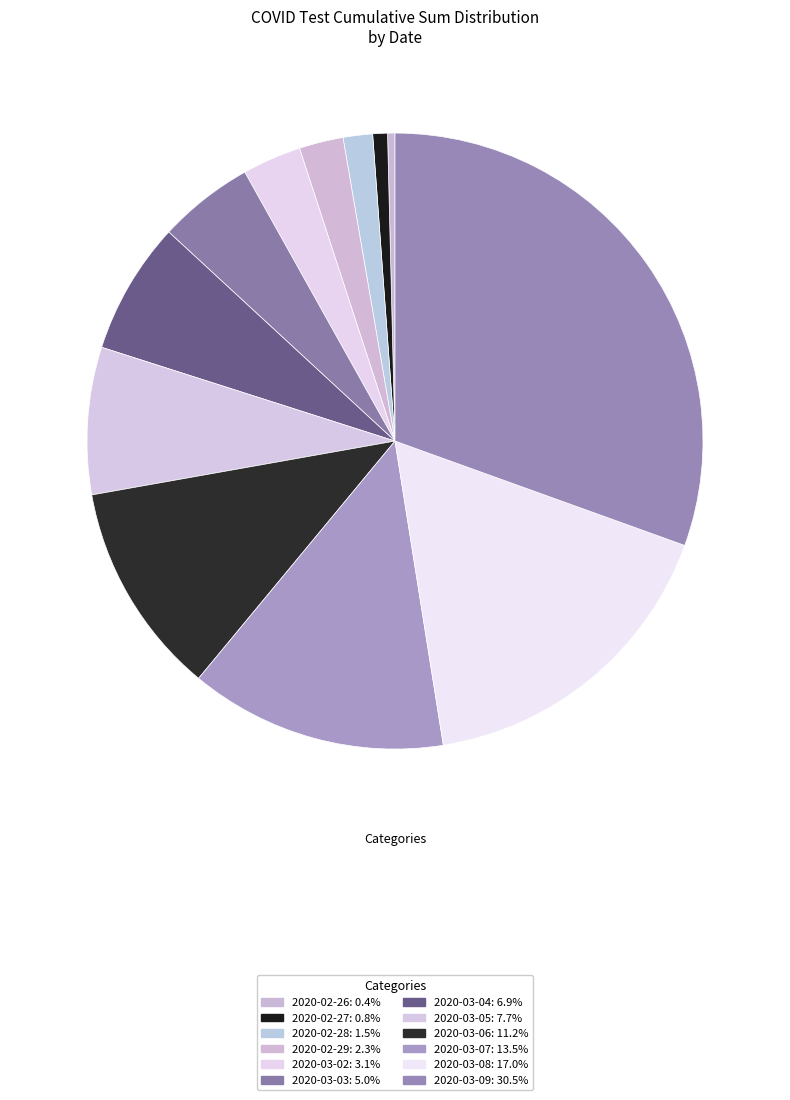

Which slice is the smallest?

2020-02-26